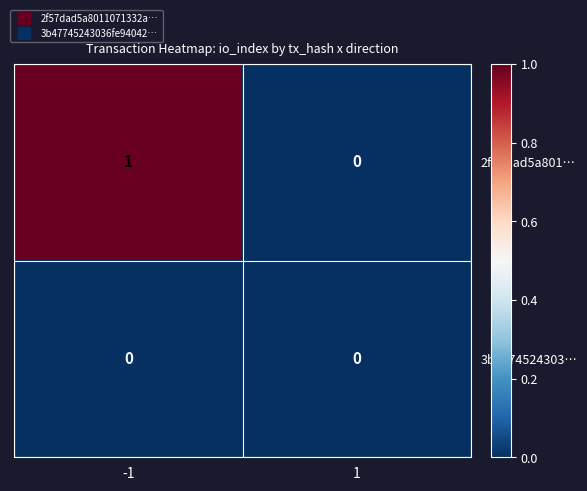

Reading left to right, what are all the values shown in this chart?

2f57dad5a801…: -1=1	1=0
3b4774524303…: -1=0	1=0